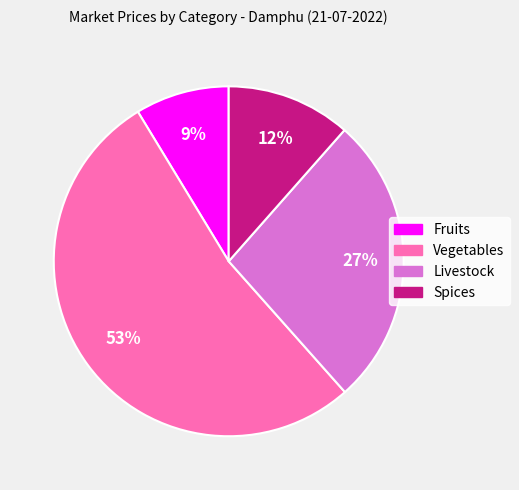

Does any single category account for the majority?

Yes